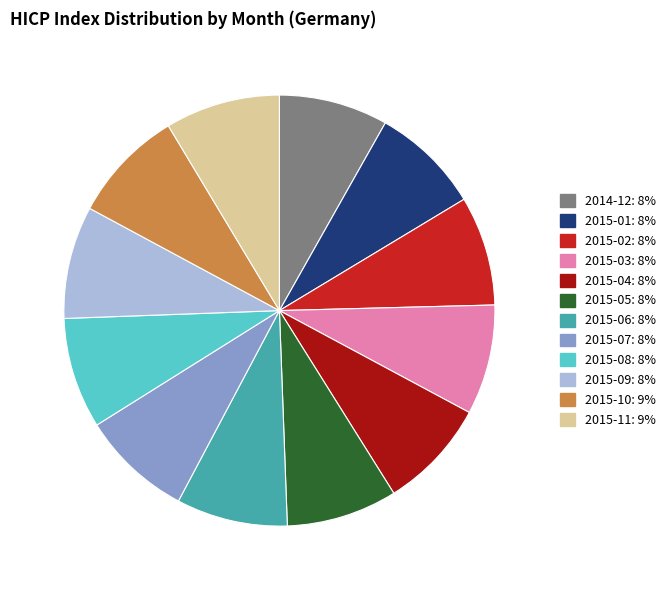

Is it true that 2015-04 is 8% of the pie?

True